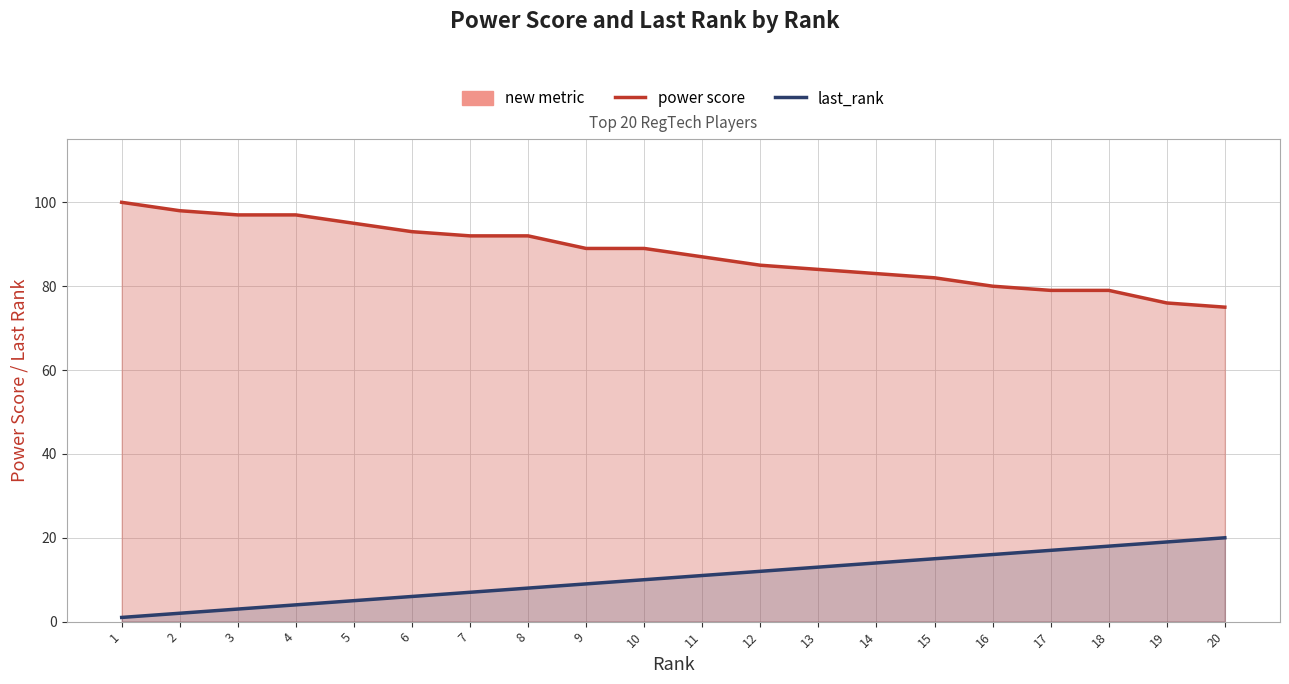

What is the highest value of the last_rank series?

20